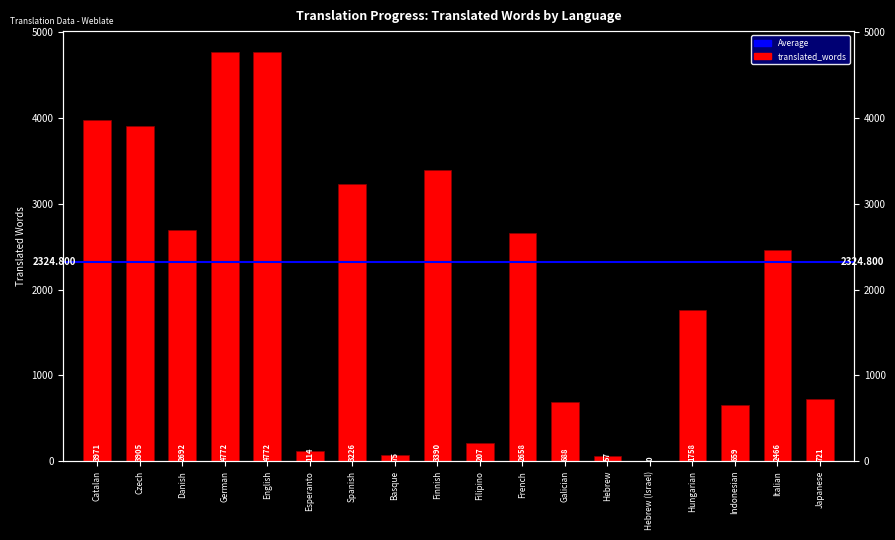

At which category does the chart reach its minimum across all series?

Hebrew (Israel)